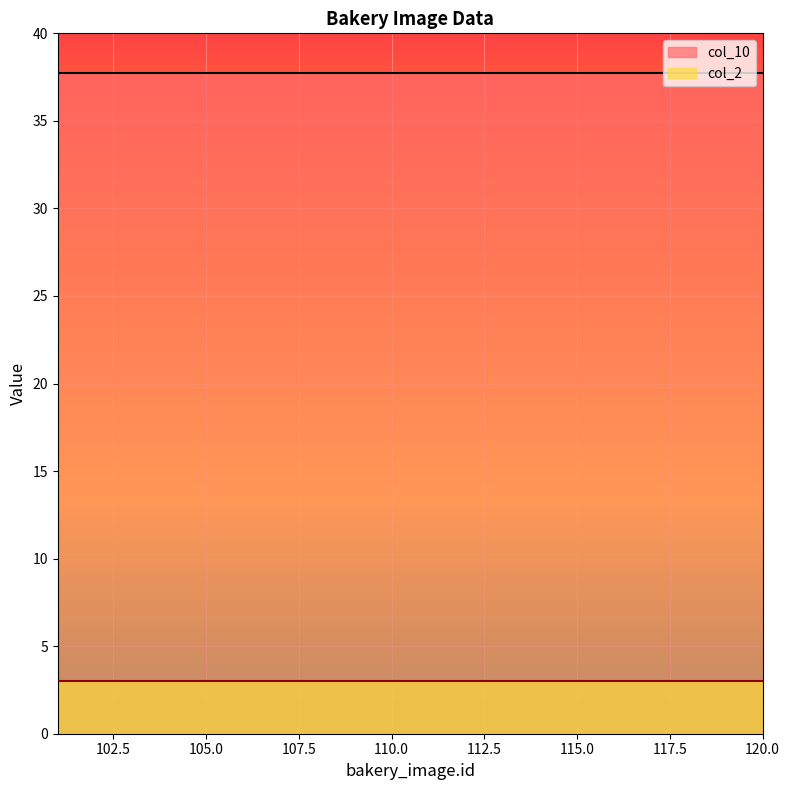

Which label corresponds to the smallest value in the chart?

101